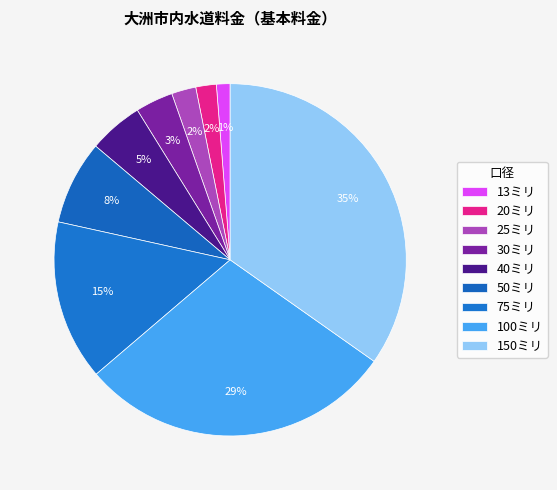

How many segments does this pie chart have?

9